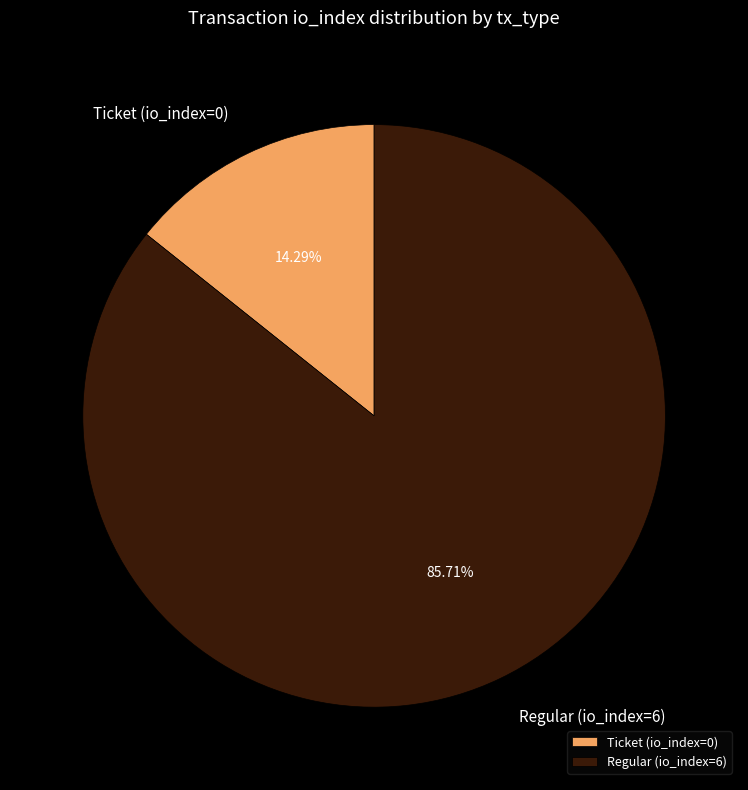

Which category accounts for the majority?

Regular (io_index=6)